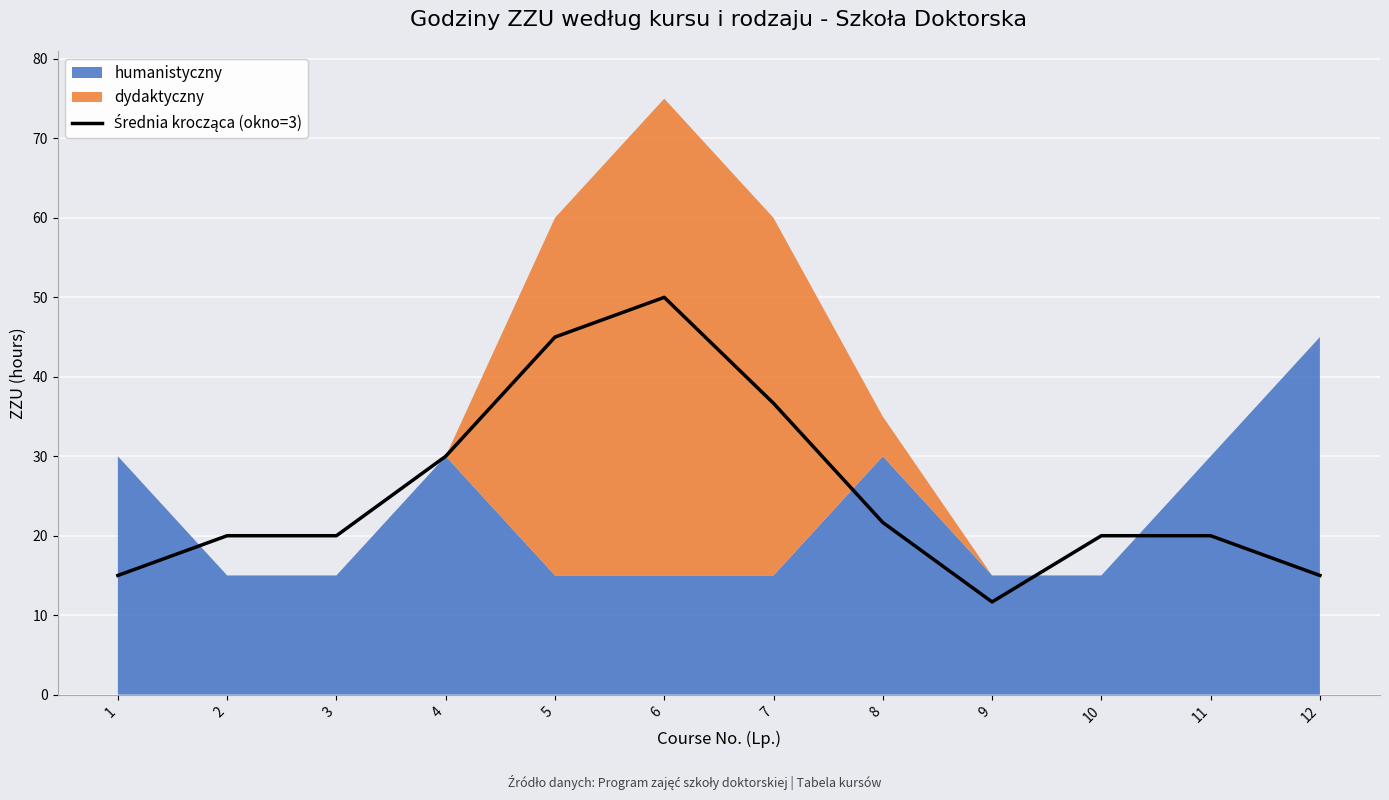

At which category does the data reach its first local peak?

6